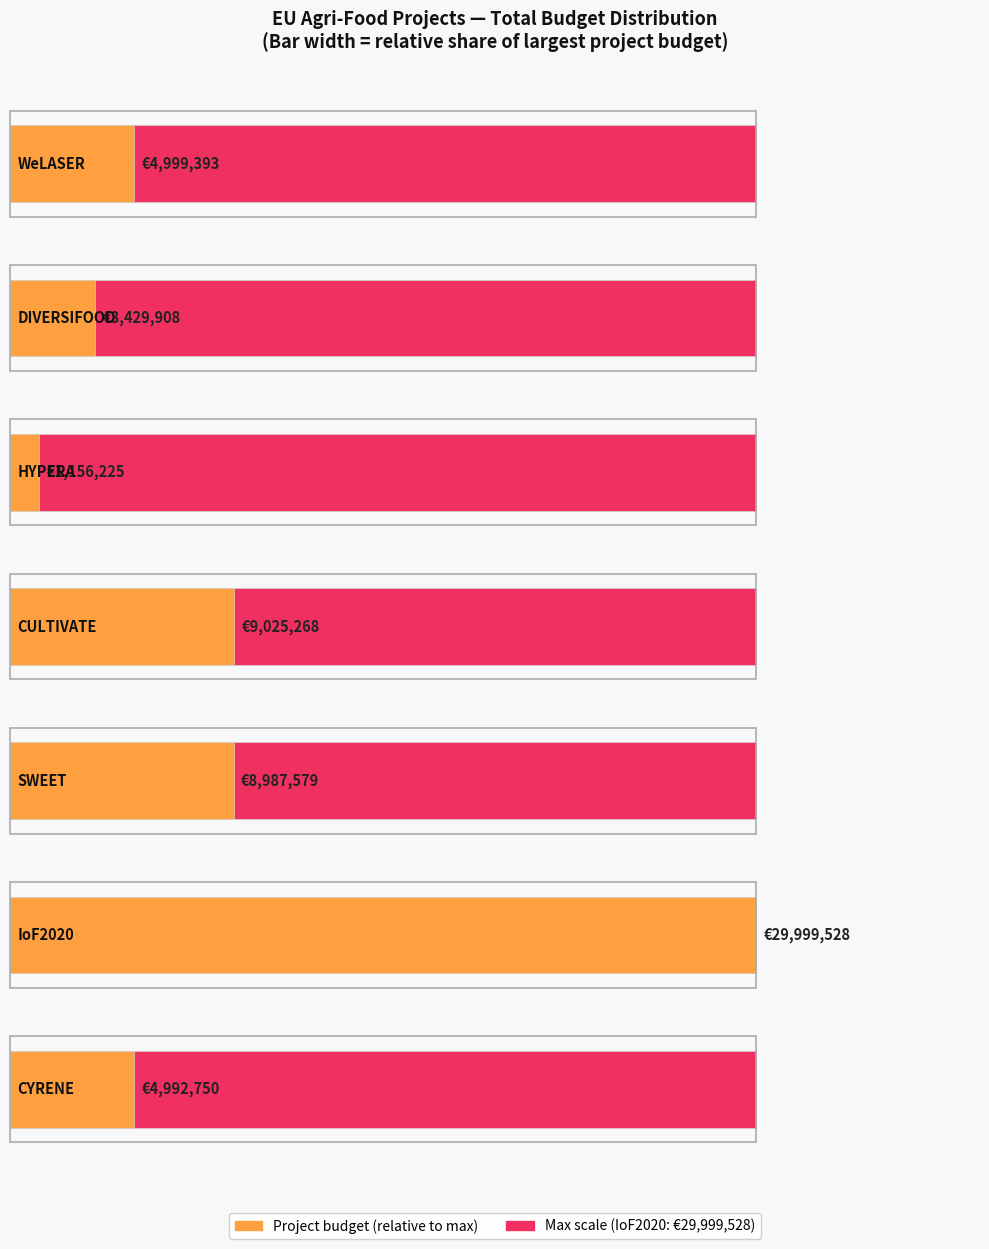

Are the bars grouped side by side (vs. stacked)?

No